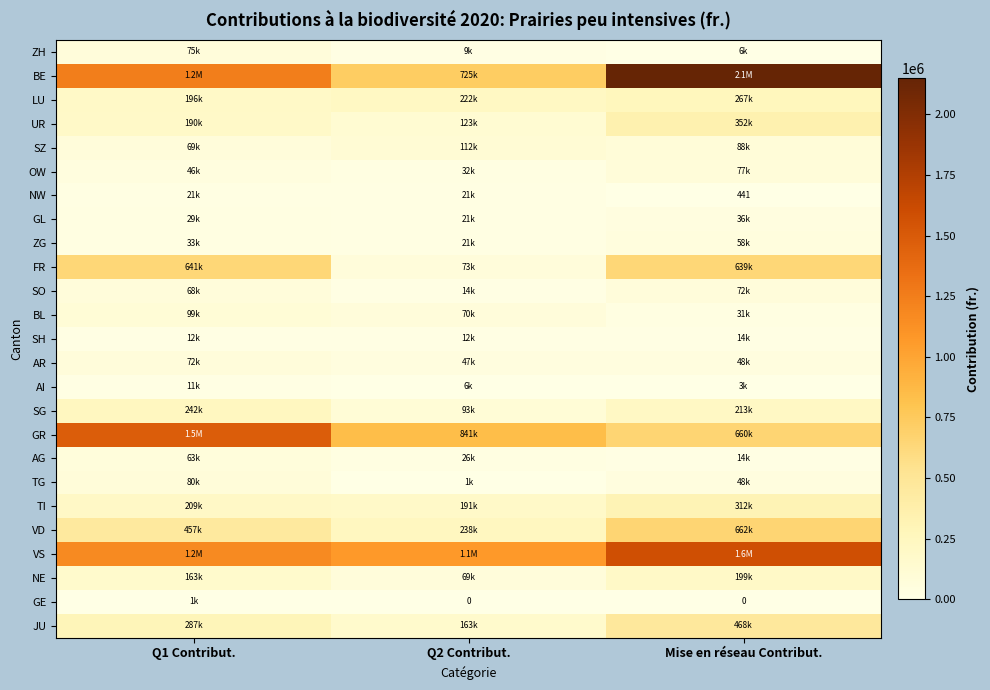

What is the total value across all series at Mise en réseau Contribut.?

8000129.9